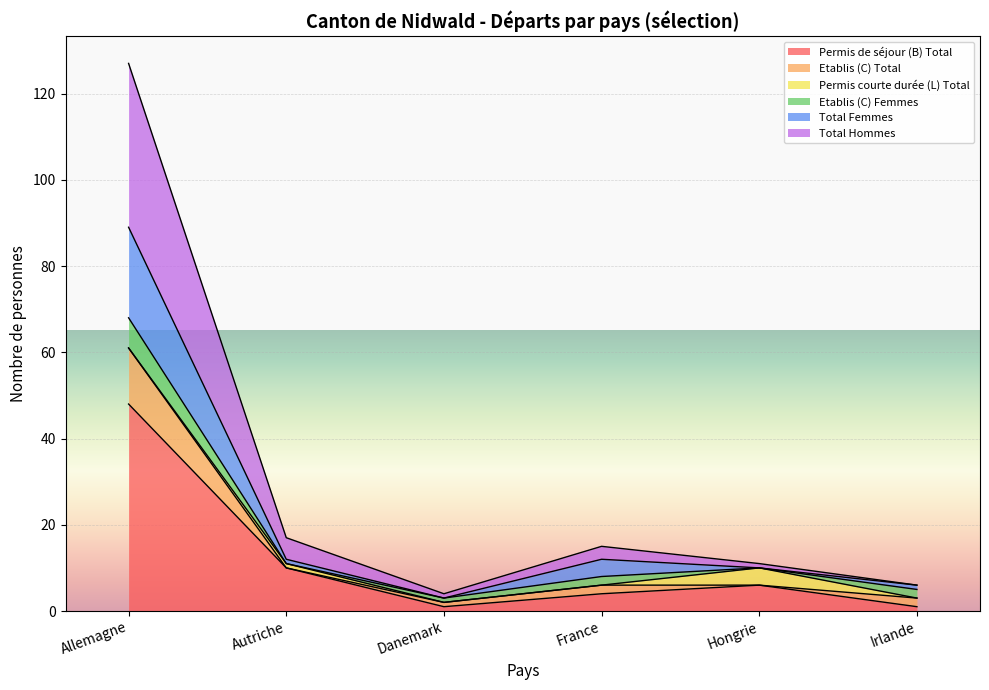

How many data points does each series have?

6